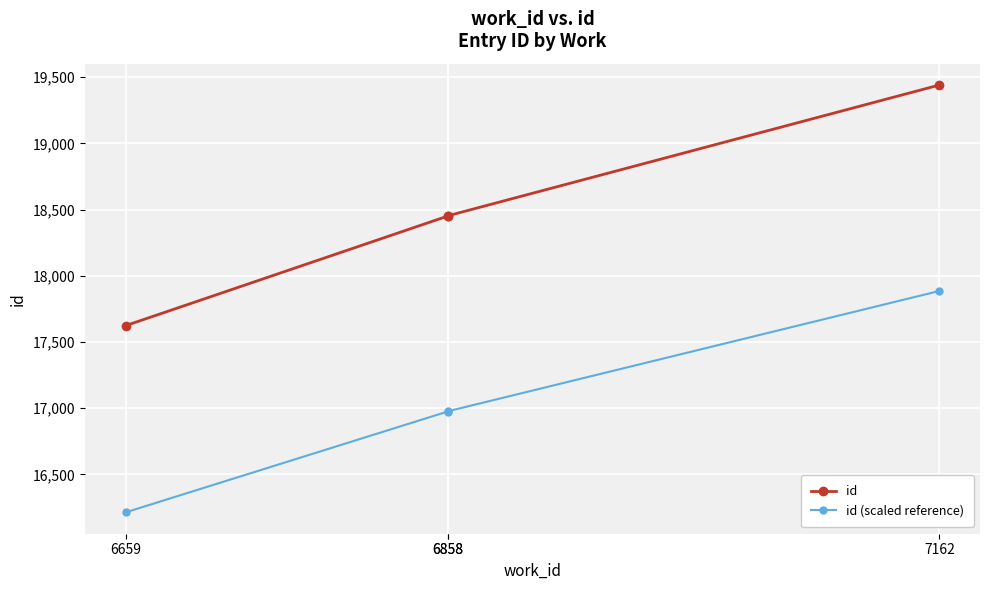

The value of id at 6659 is 9101.5. True or false?

False